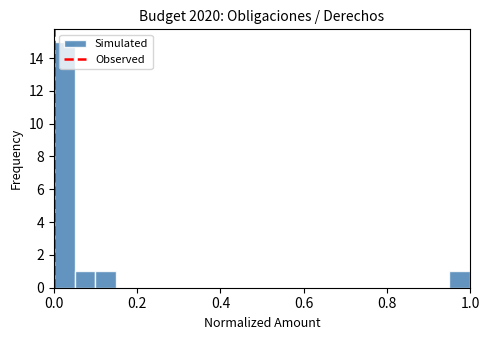

Read against the x-axis, roughly where is the centre of the tallest bar?

0.02